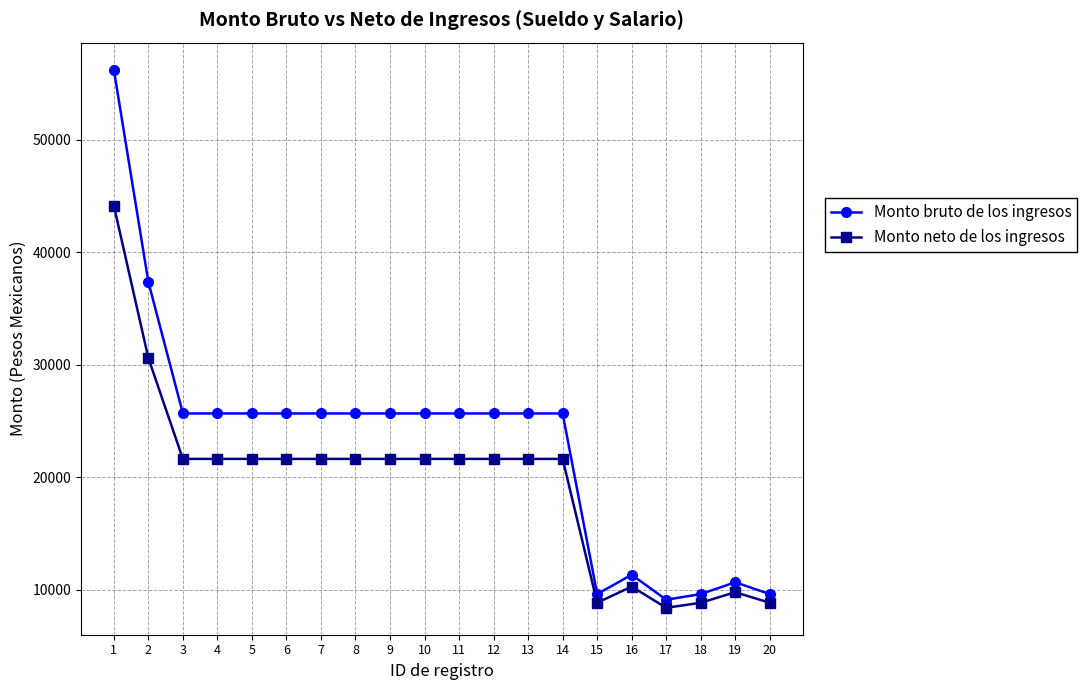

What is the value of the Monto neto de los ingresos point at the 9th from the left?

21632.0